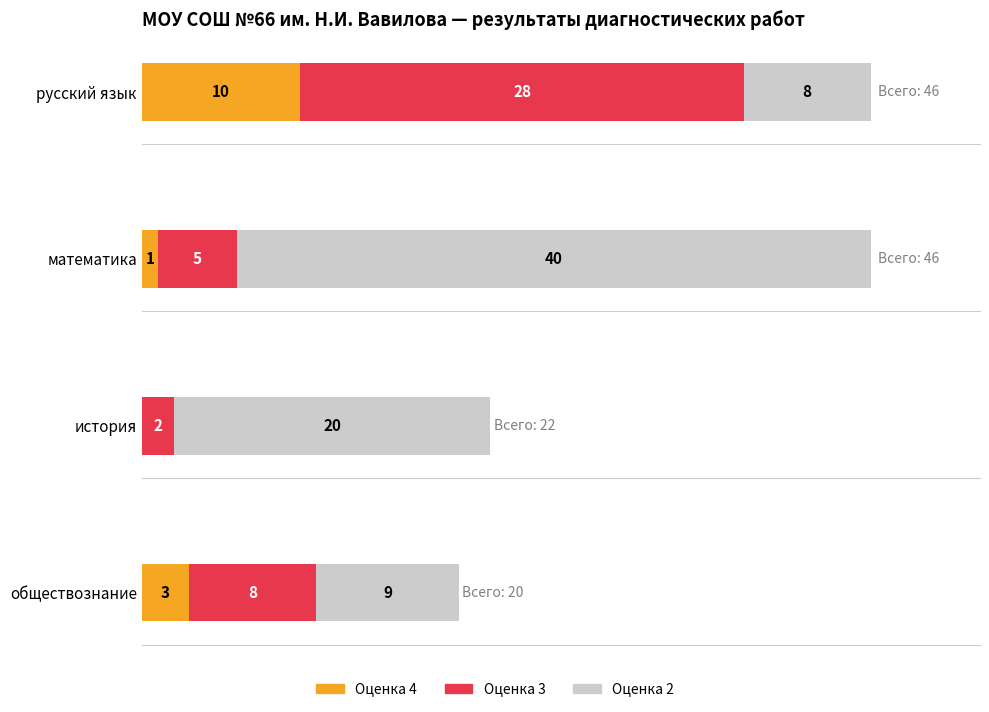

Reading left to right, what are all the values shown in this chart?

Оценка 4: 10	1	0	3
Оценка 3: 28	5	2	8
Оценка 2: 8	40	20	9